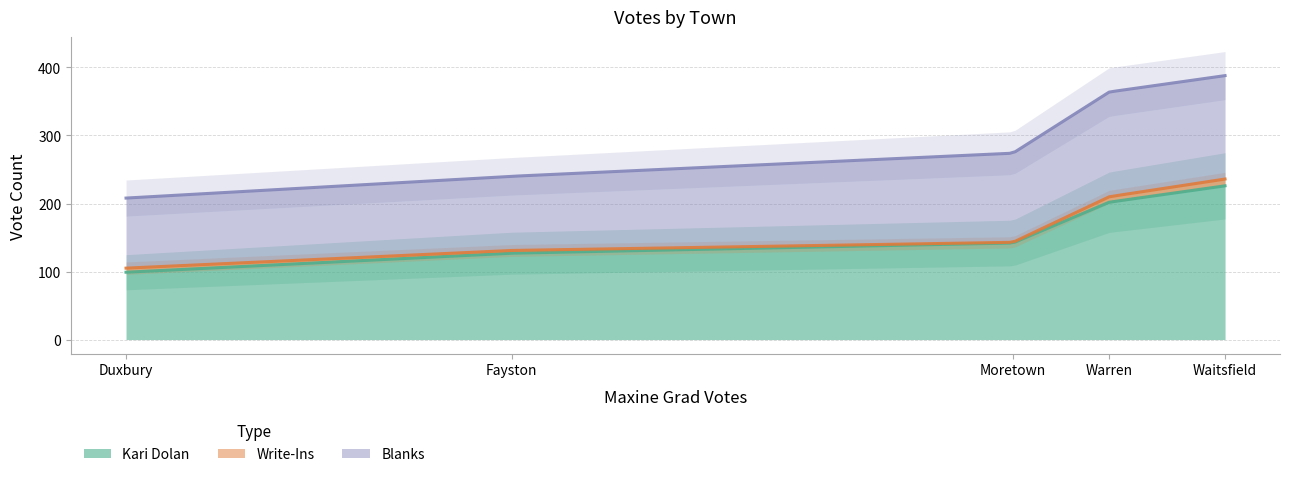

True or false: Blanks and Write-Ins intersect in this chart.

False